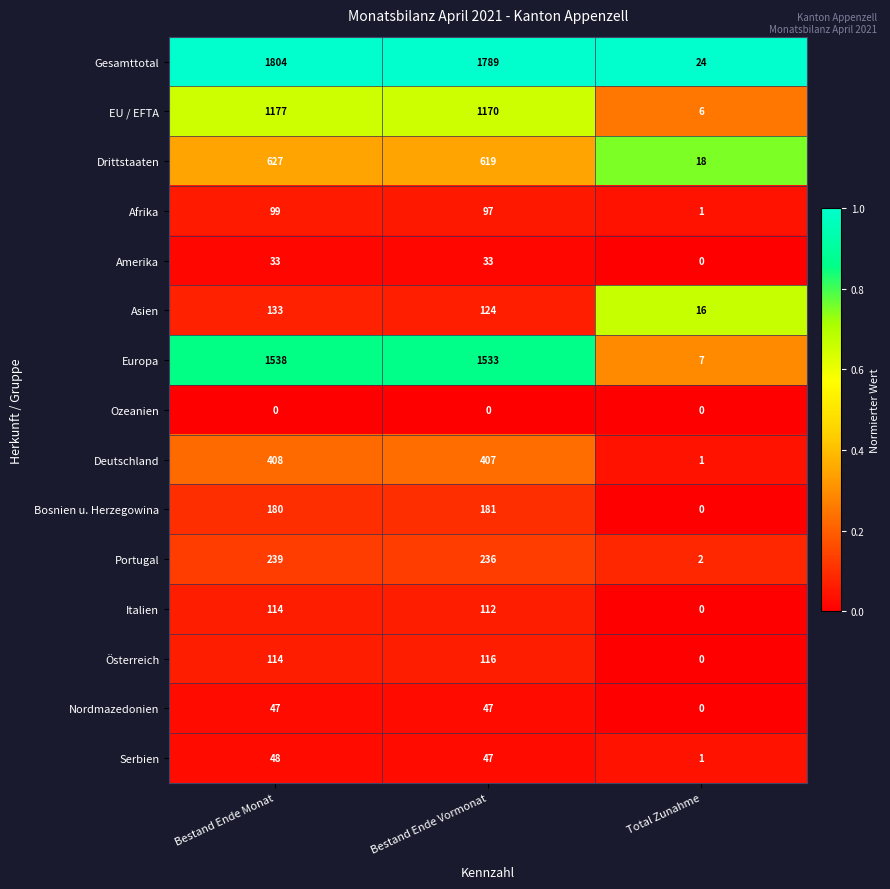

True or false: Deutschland has a value of 203 at Bestand Ende Vormonat.

False